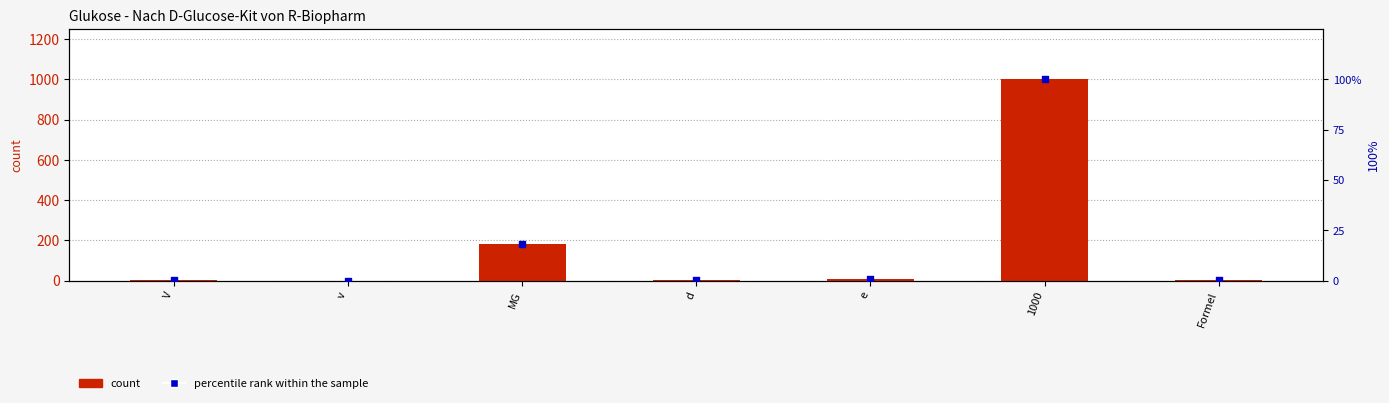

Is the value of value at V greater than the value of percentile rank within the sample at Formel?

Yes